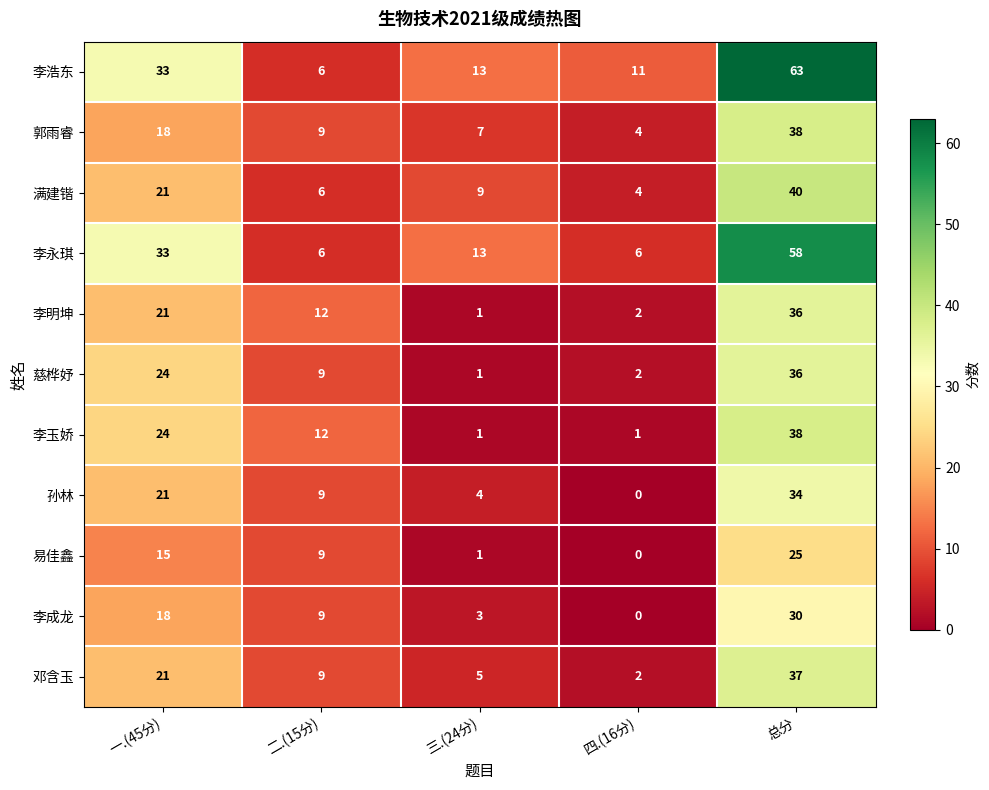

True or false: 李成龙 has a value of 12 at 二.(15分).

False